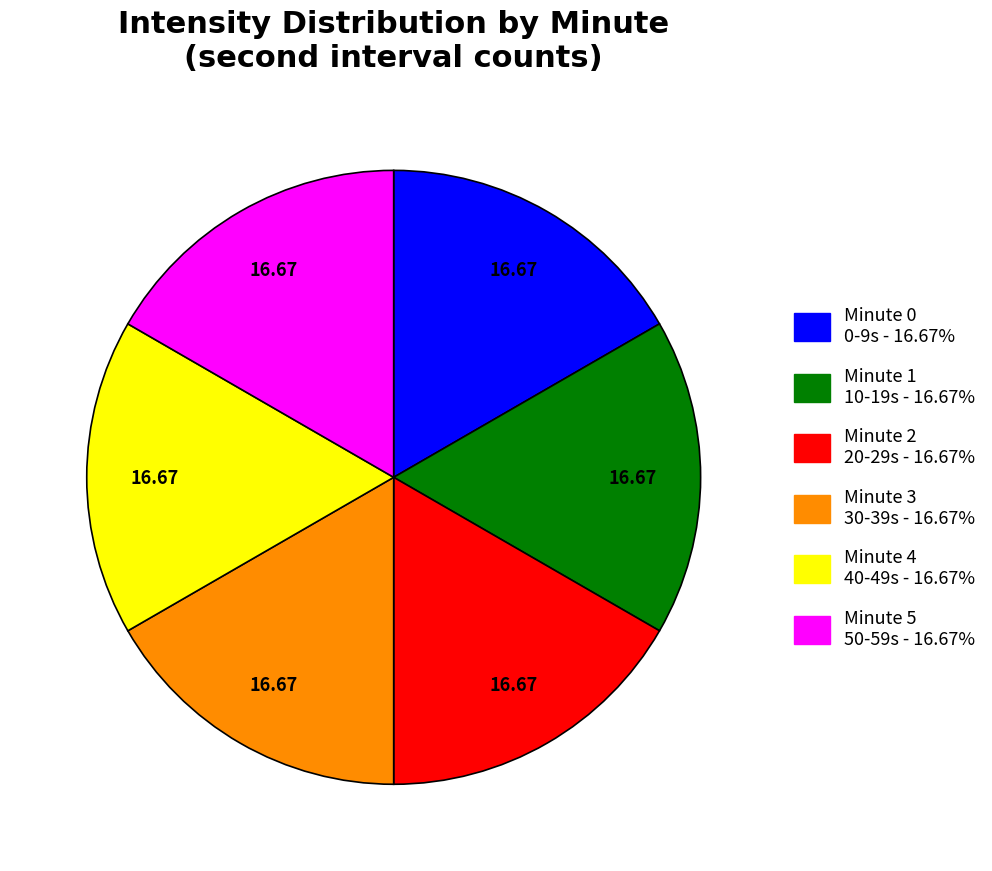

Approximately how many times larger is the value at Minute 4 compared to Minute 1?

1.0